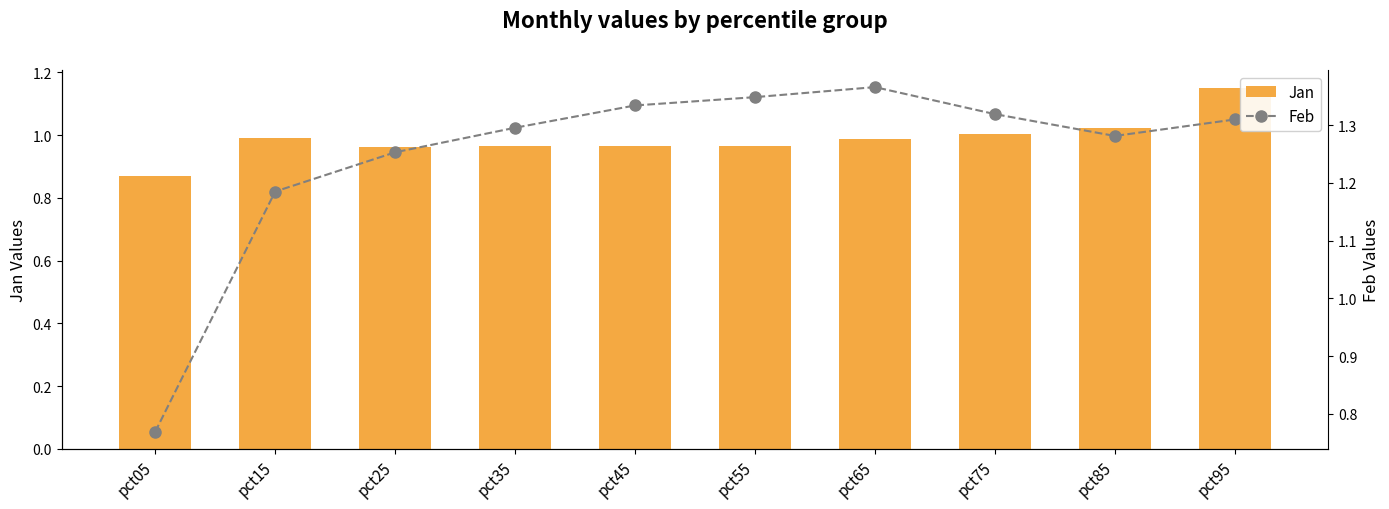

What is the value of the Jan bar at the 8th from the left?

1.0